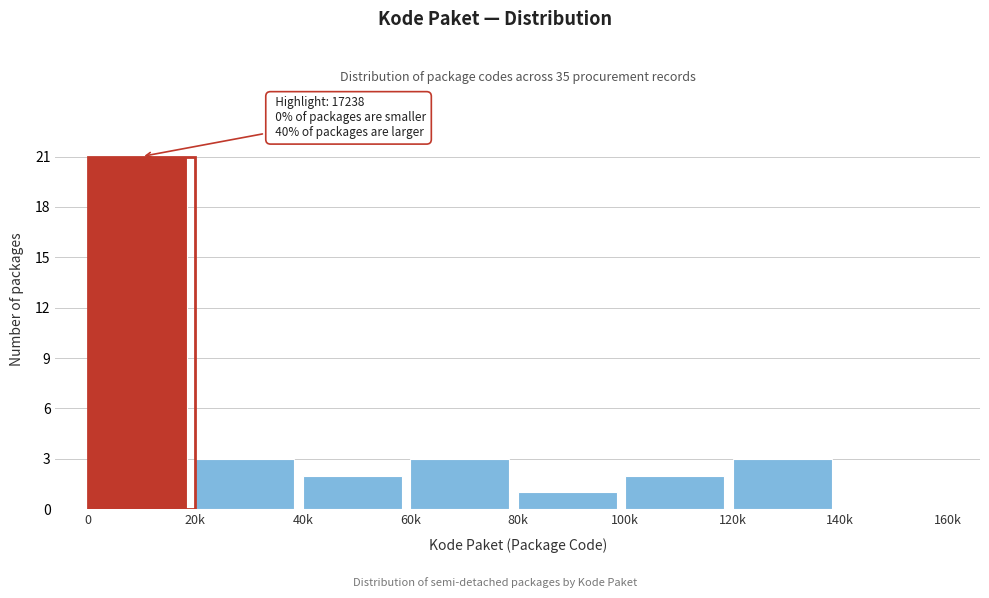

Reading left to right, extract all data points from this chart.

0=21	20k=3	40k=2	60k=3	80k=1	100k=2	120k=3	140k=0